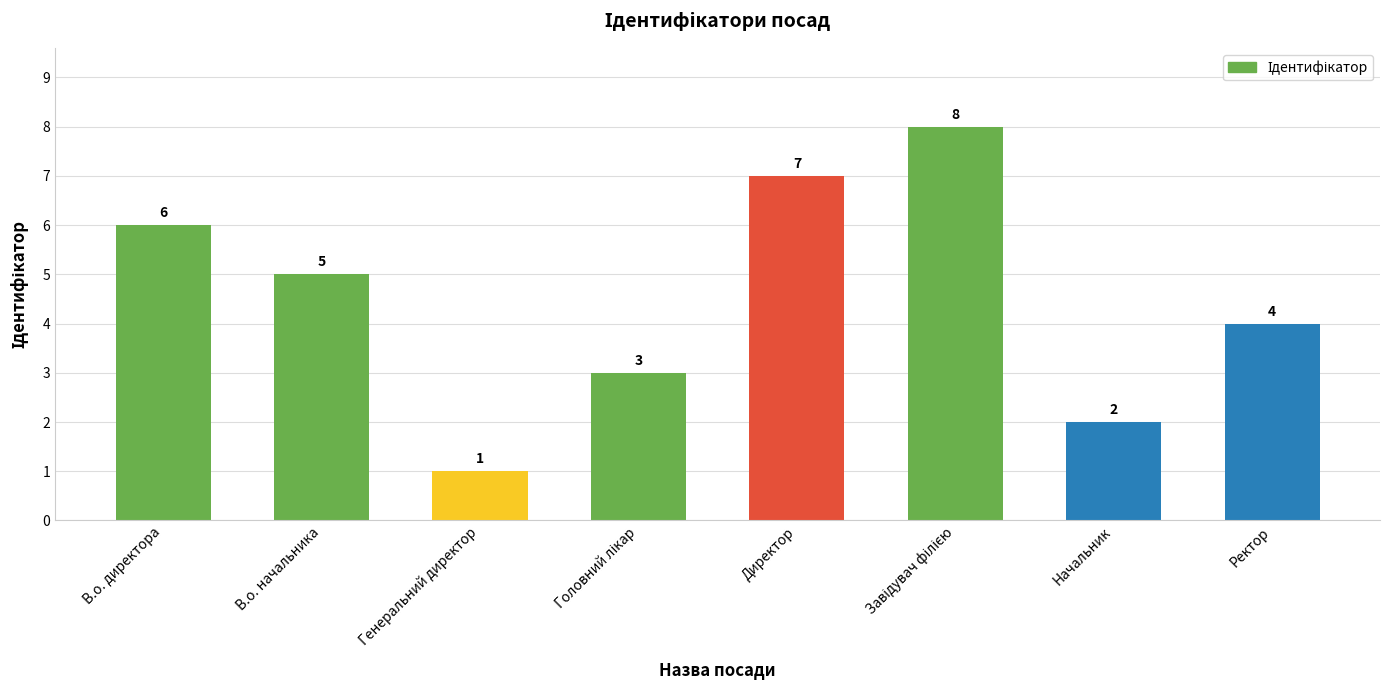

Does the chart contain stacked bars?

No